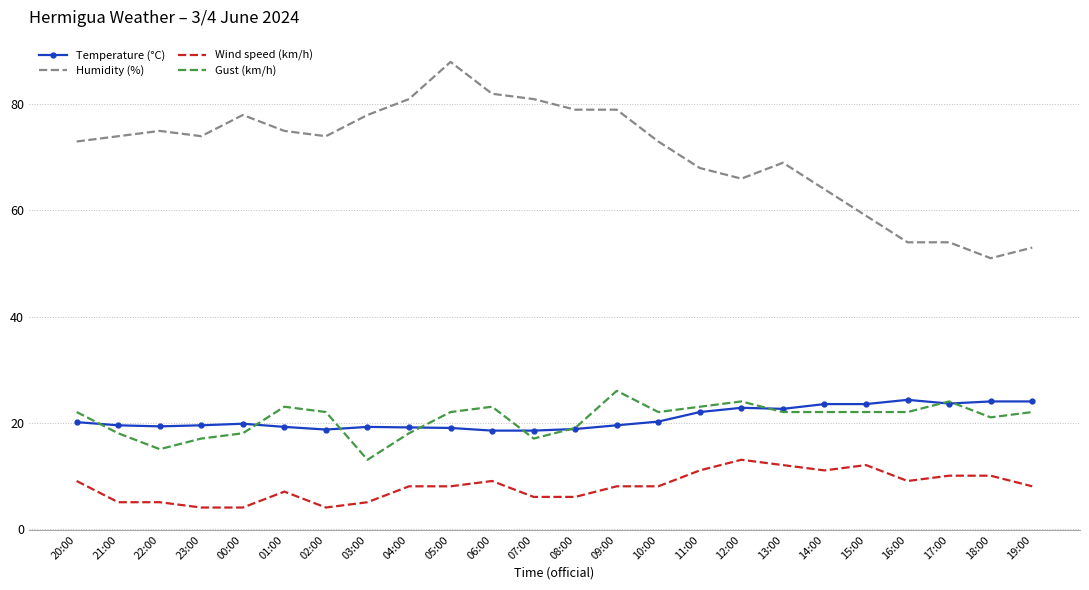

What are all the series names shown in the legend?

Temperature (°C), Humidity (%), Wind speed (km/h), Gust (km/h)